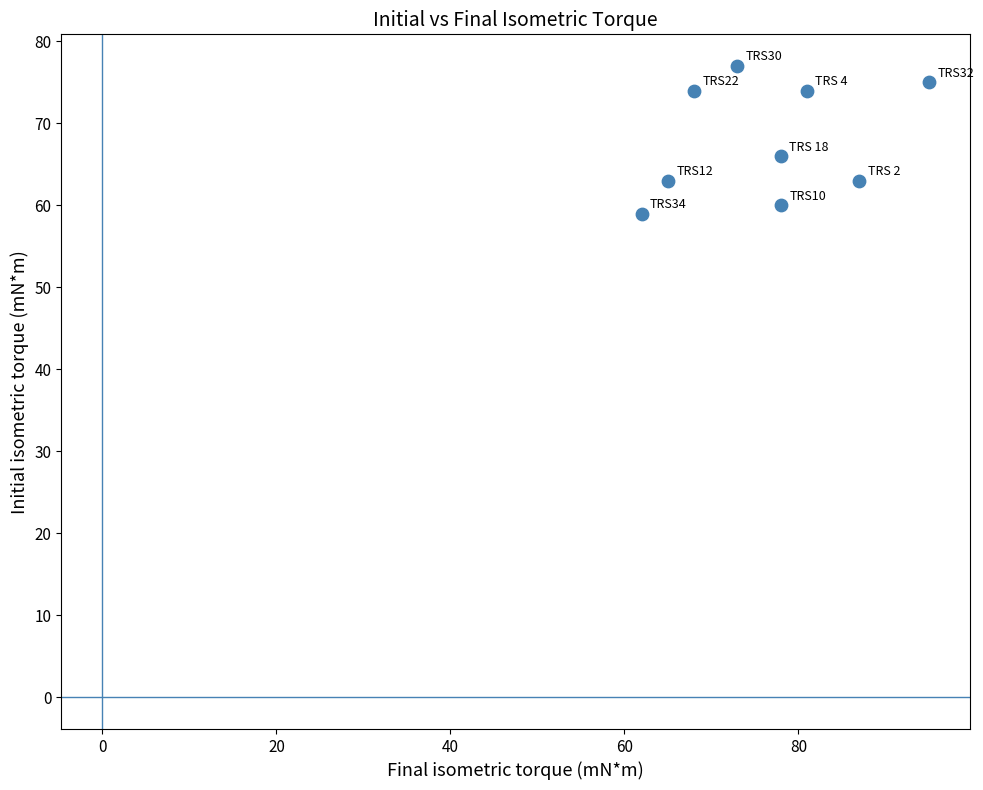

What Y value in the scatter plot is closest to 68?

66